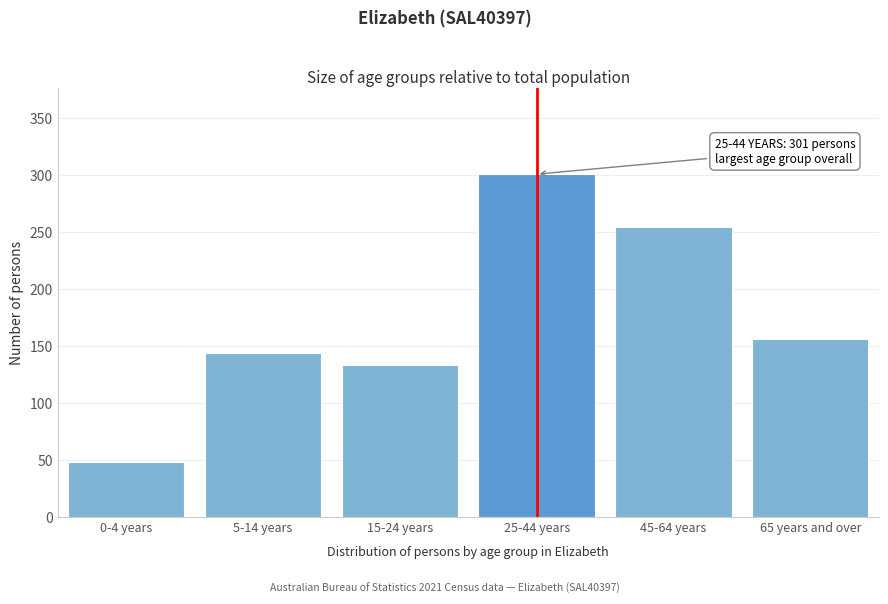

Reading right to left, extract all data points from this chart.

65 years and over=156	45-64 years=255	25-44 years=301	15-24 years=133	5-14 years=144	0-4 years=48